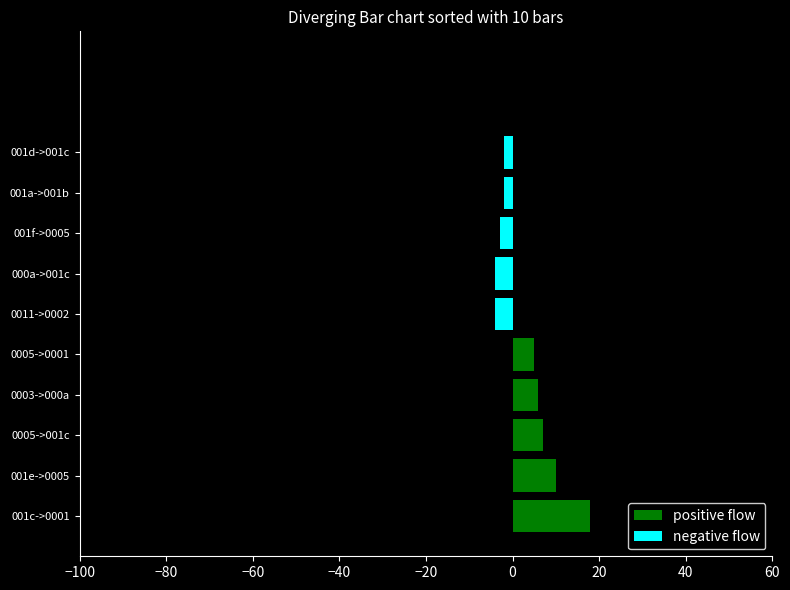

Count the number of data series in this chart.

2